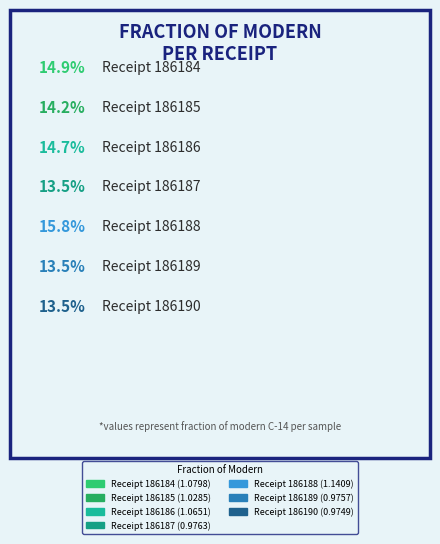

Which category has the smallest portion of the pie?

186190